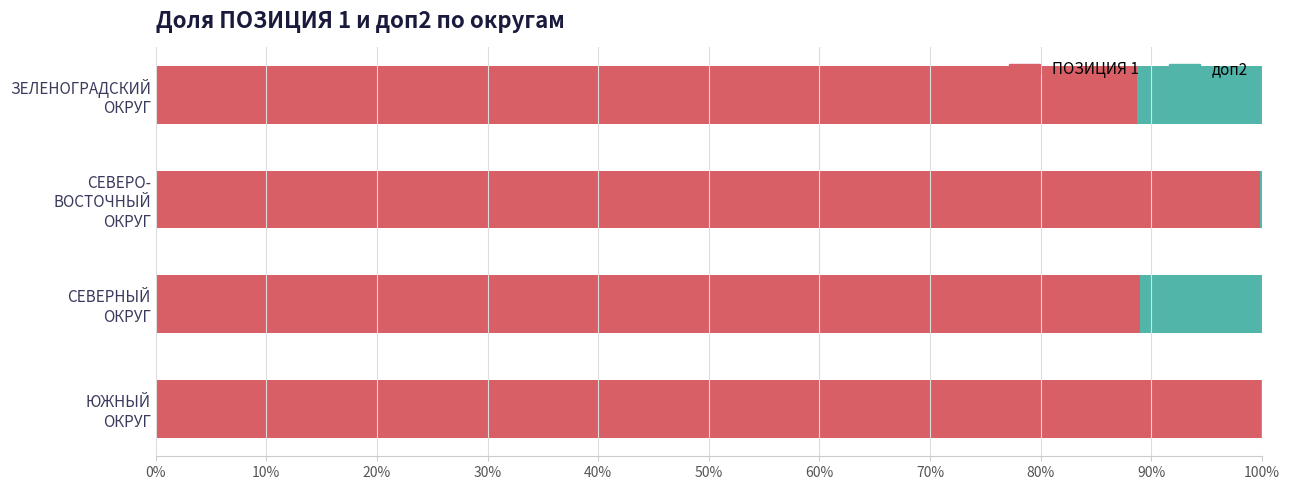

What is the maximum value for ПОЗИЦИЯ 1?

99.9